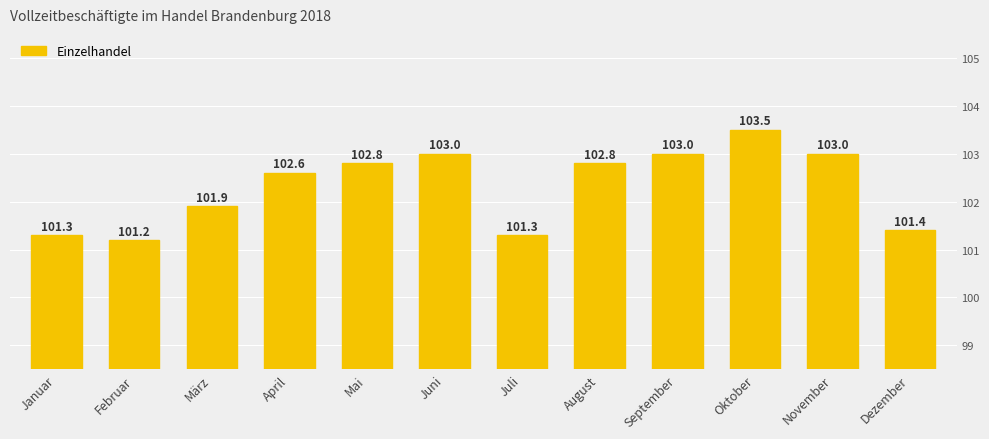

What is the label of the 5th bar from the right?

August